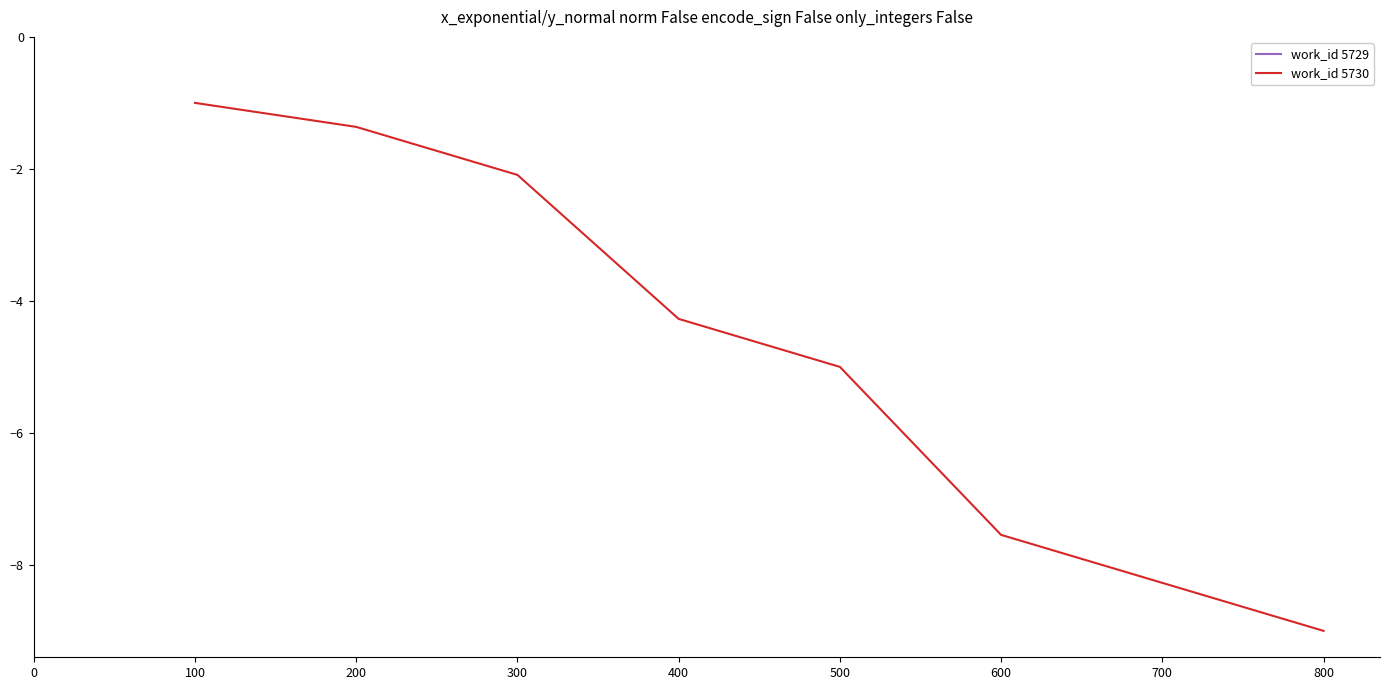

How many lines are shown in the chart?

1